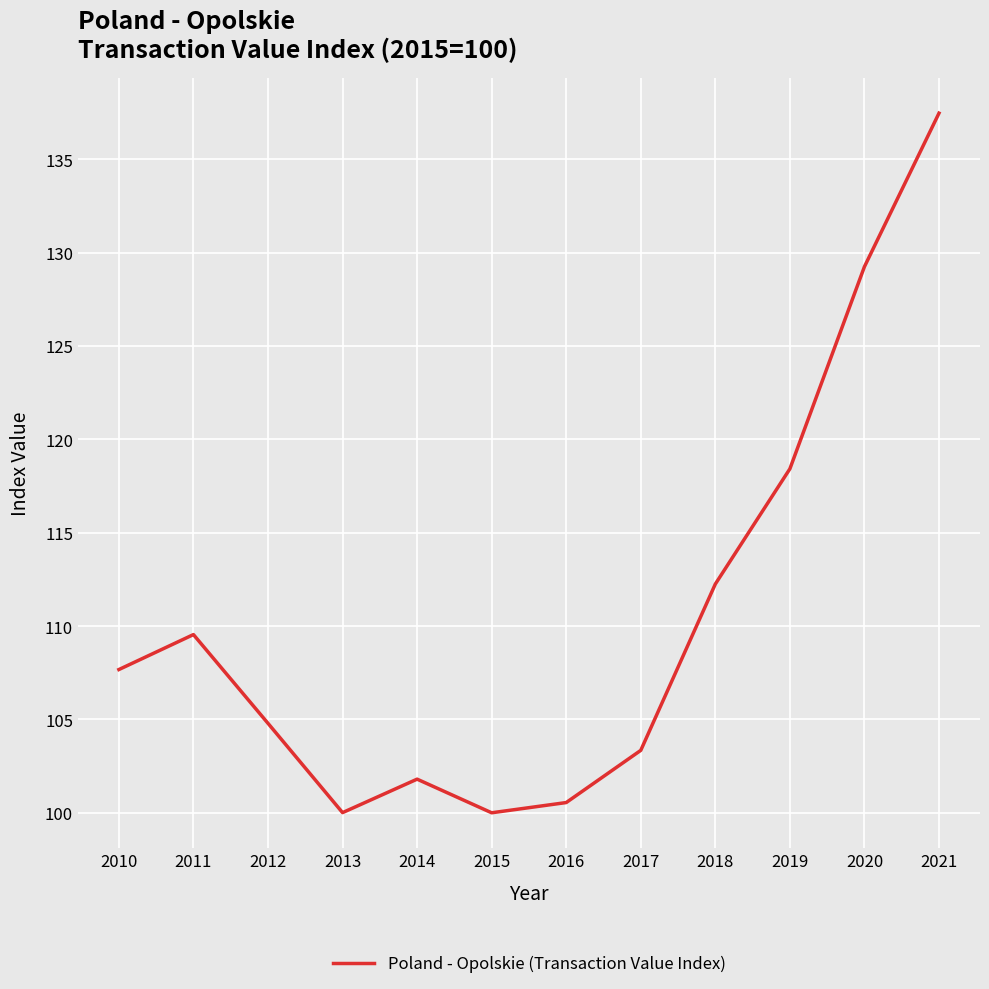

Where is the first local minimum?

2013